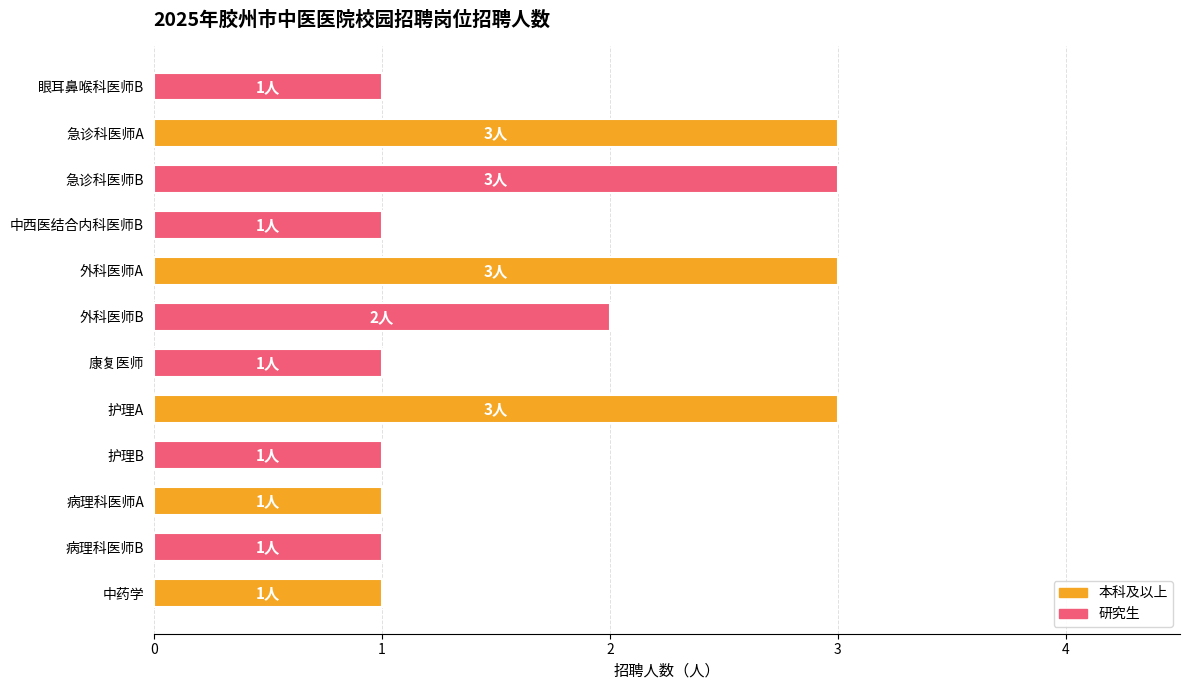

Are the bars horizontal?

Yes